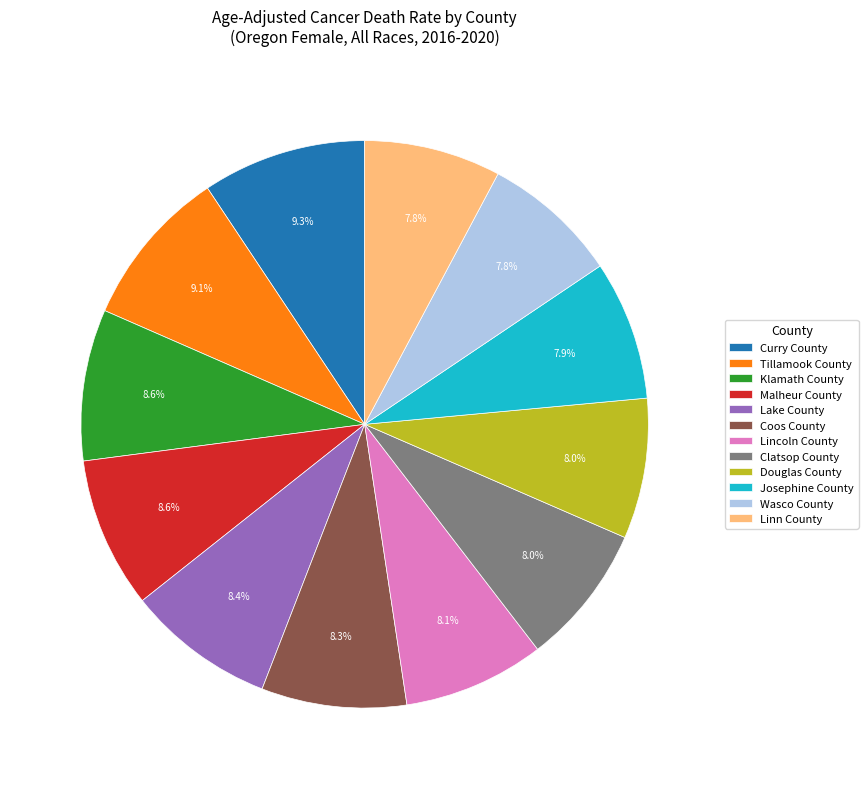

To the nearest percent, what is the combined percentage of Coos County and Josephine County?

16%